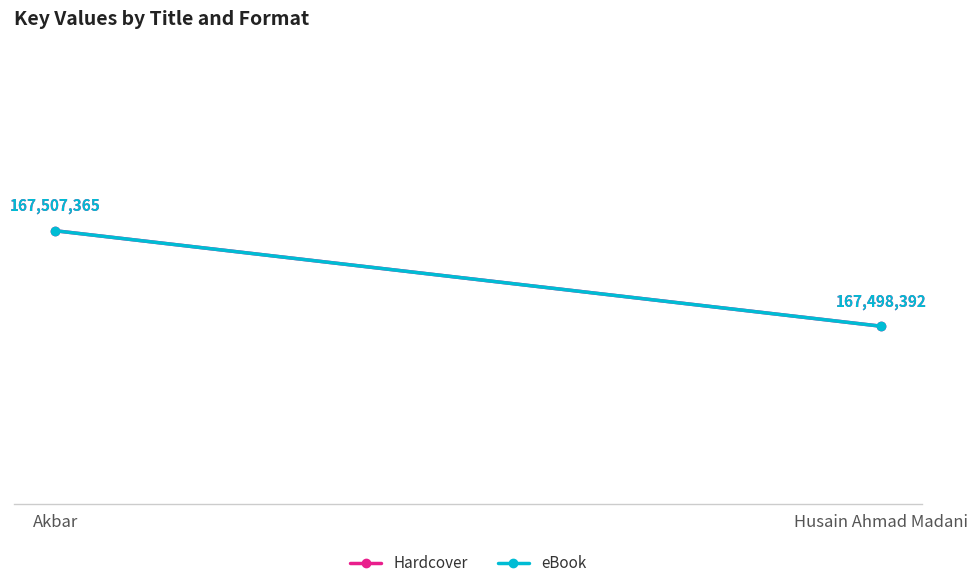

What is the sum of all eBook values?

335005757